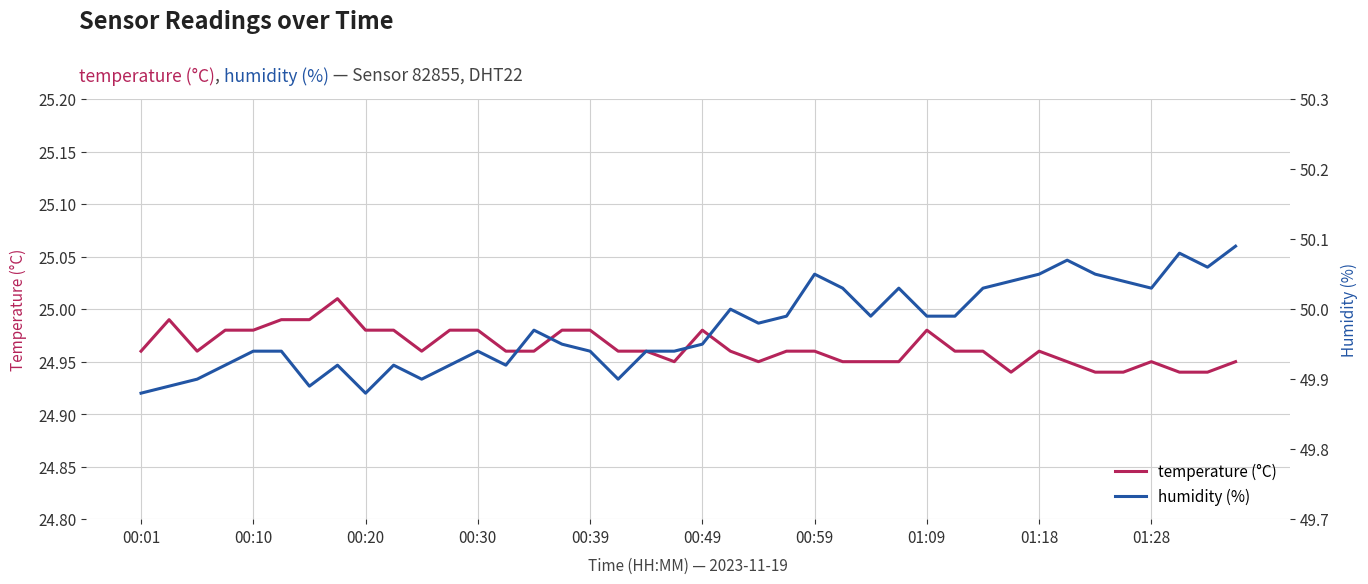

In temperature (°C), how many points are lower than both neighbors (excluding endpoints)?

5